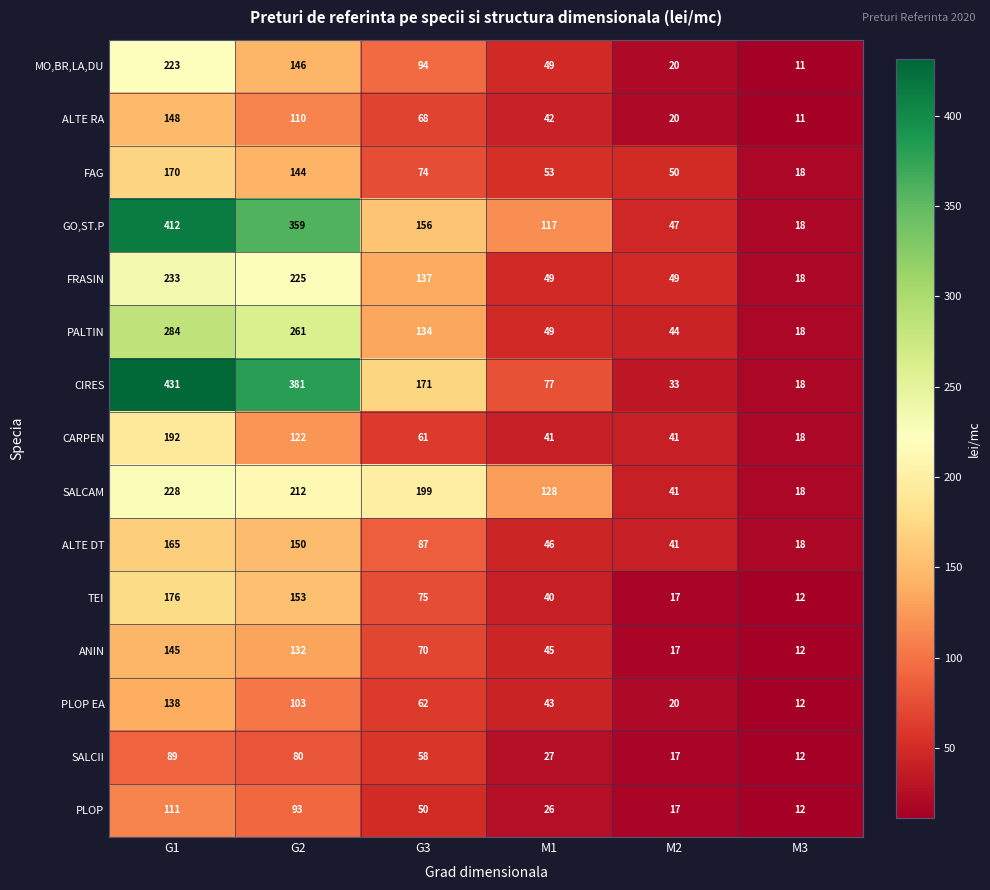

Where does the TEI series first go above 75?

G1